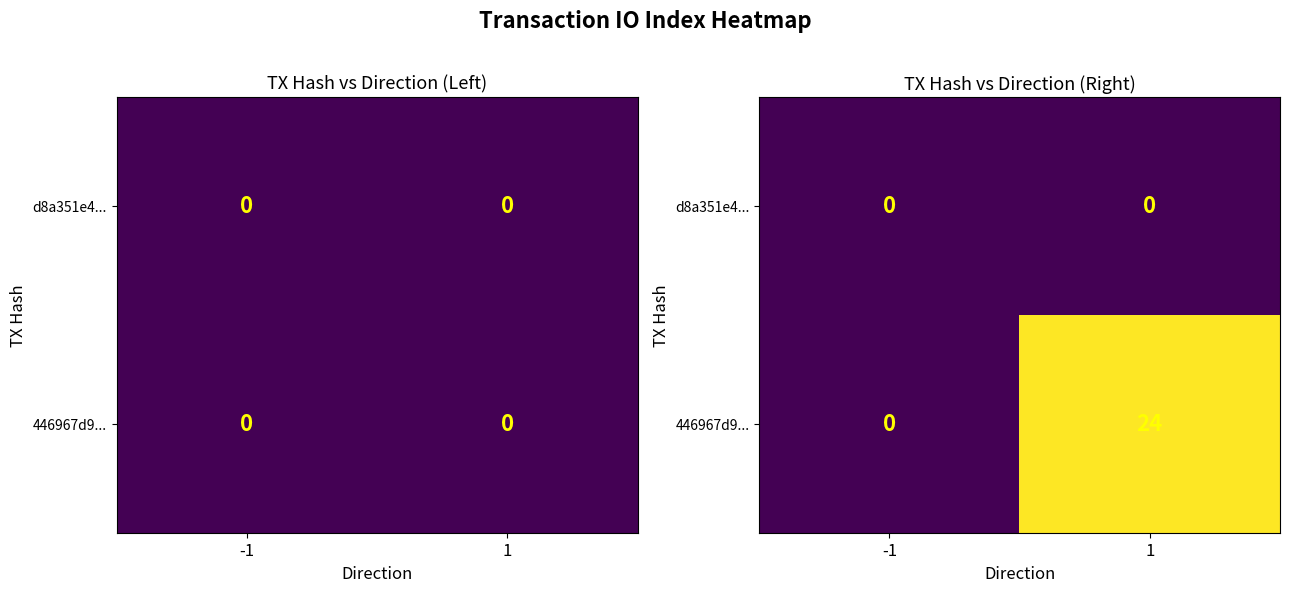

Which label corresponds to the largest value in the chart?

1